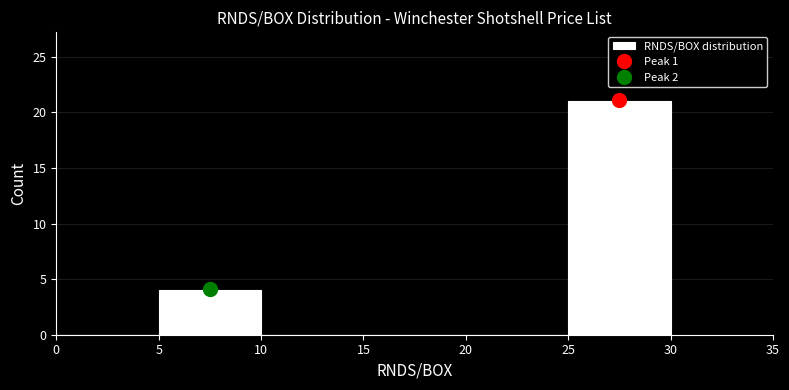

Reading left to right, transcribe this chart: for each bar, give the range it covers on the x-axis and its height. The values are not printed on the chart, so give them approximately, as read against the axis.

0 to 5: 0
5 to 10: 4
10 to 15: 0
15 to 20: 0
20 to 25: 0
25 to 30: 21